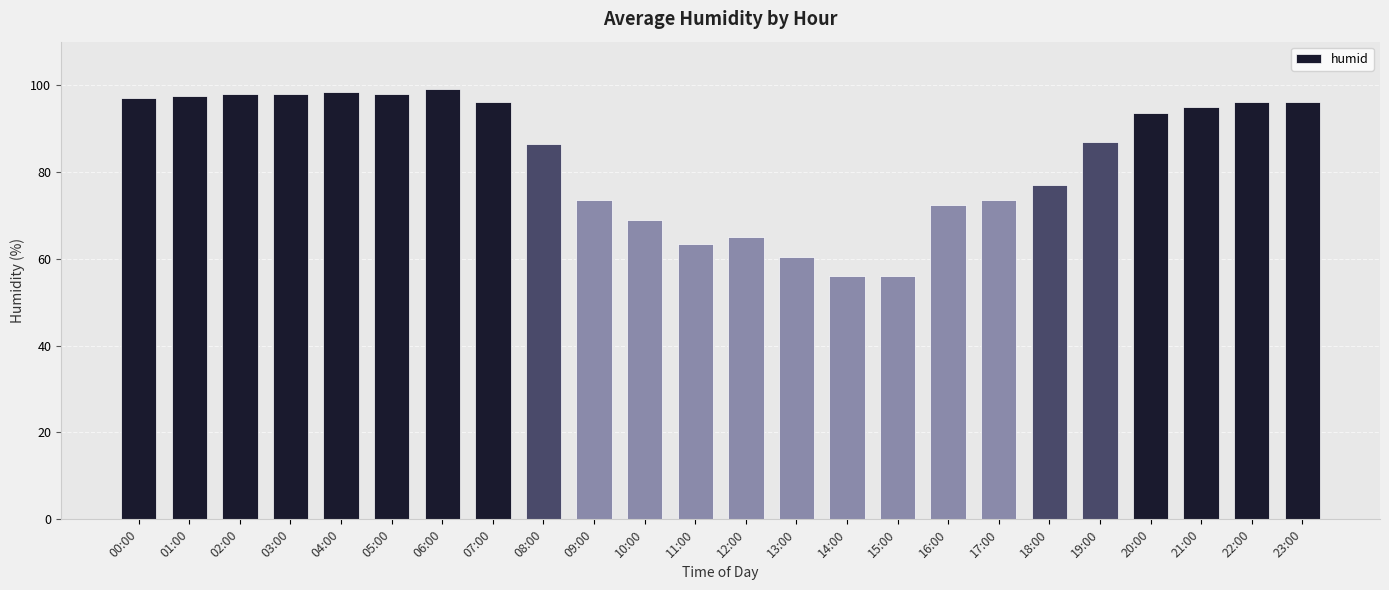

What is the ratio of the value at 07:00 to the value at 01:00?

1.0